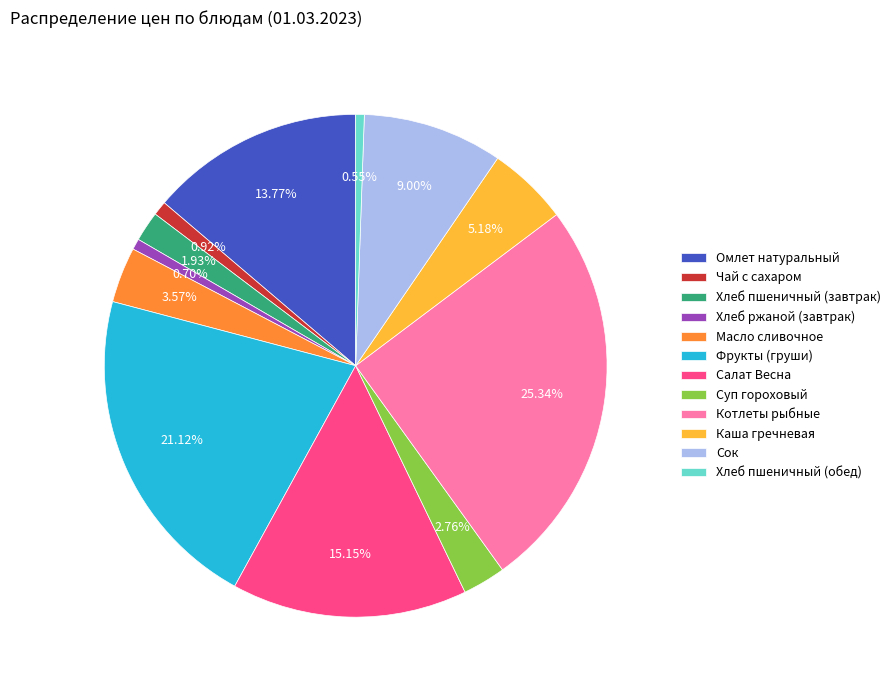

Does Котлеты рыбные account for over 50% of the chart?

No